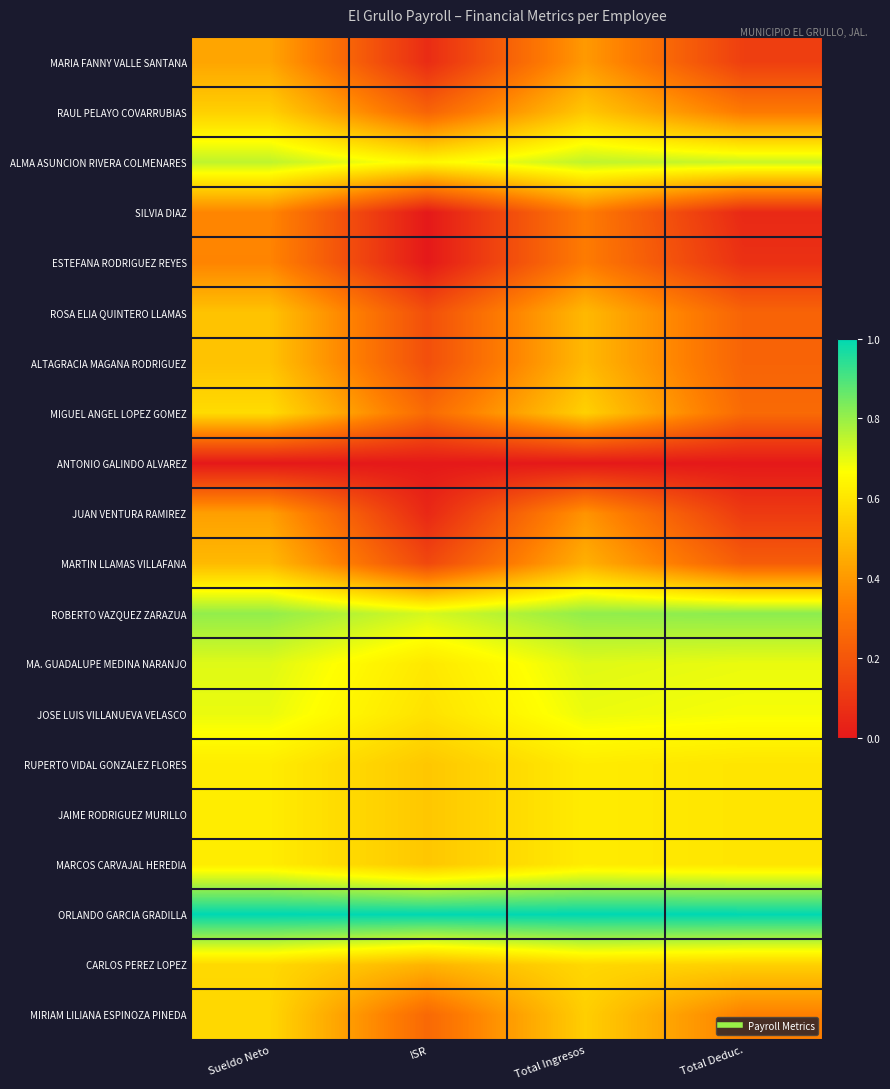

Rank the series at Sueldo Neto from highest to lowest value.

ORLANDO GARCIA GRADILLA, ROBERTO VAZQUEZ ZARAZUA, ALMA ASUNCION RIVERA COLMENARES, MA. GUADALUPE MEDINA NARANJO, JOSE LUIS VILLANUEVA VELASCO, RUPERTO VIDAL GONZALEZ FLORES, JAIME RODRIGUEZ MURILLO, MARCOS CARVAJAL HEREDIA, MIGUEL ANGEL LOPEZ GOMEZ, CARLOS PEREZ LOPEZ, MIRIAM LILIANA ESPINOZA PINEDA, RAUL PELAYO COVARRUBIAS, ROSA ELIA QUINTERO LLAMAS, ALTAGRACIA MAGANA RODRIGUEZ, MARTIN LLAMAS VILLAFANA, MARIA FANNY VALLE SANTANA, JUAN VENTURA RAMIREZ, SILVIA DIAZ, ESTEFANA RODRIGUEZ REYES, ANTONIO GALINDO ALVAREZ